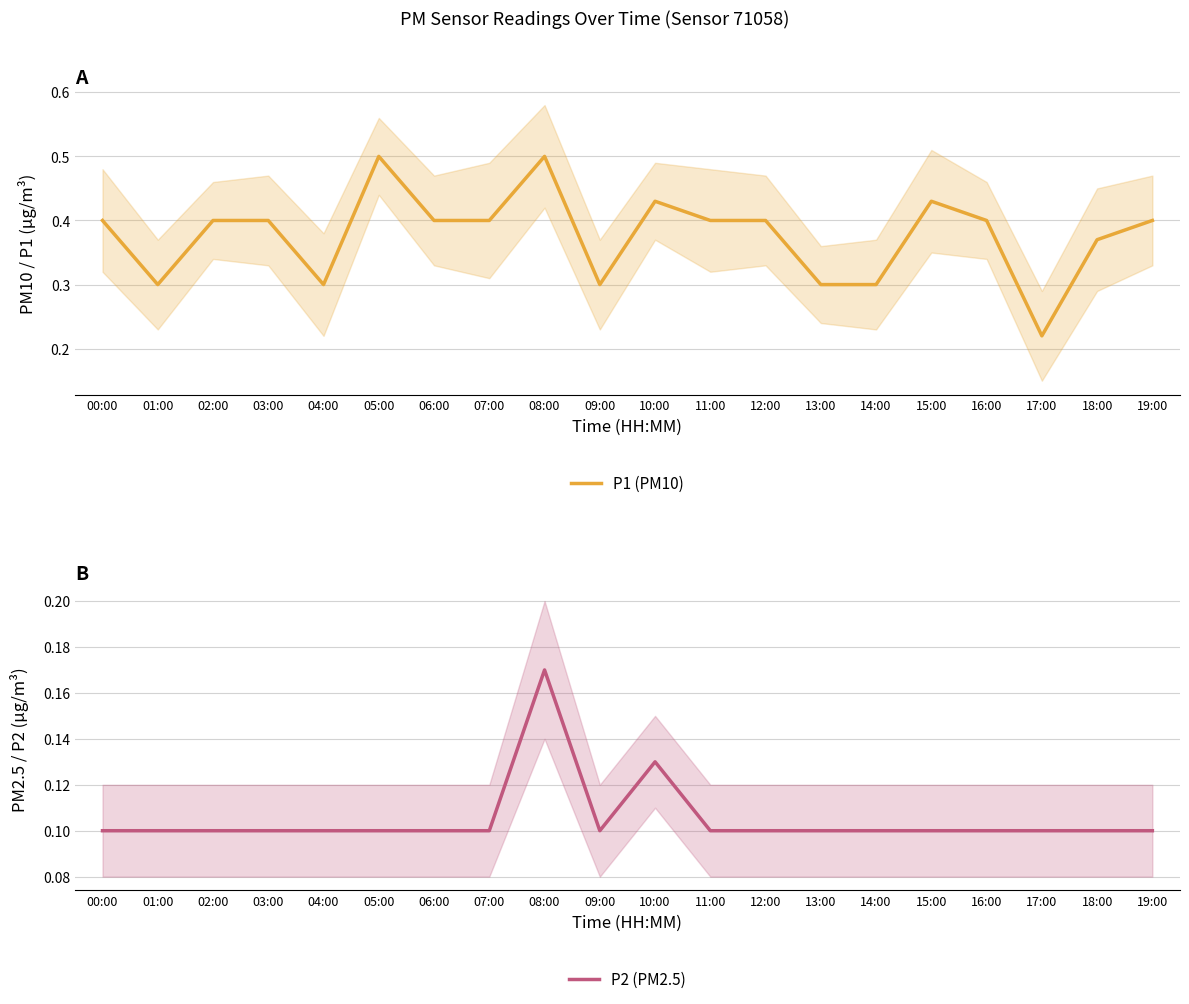

Rank the series by their average value, from highest to lowest.

P1 (PM10), P2 (PM2.5)